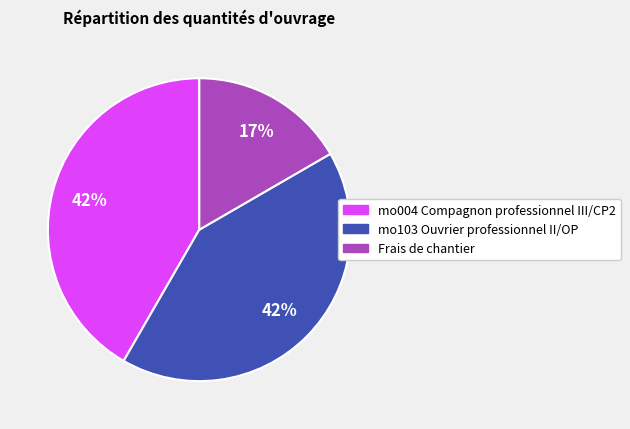

Does mo103 Ouvrier professionnel II/OP represent more than half of the total?

No